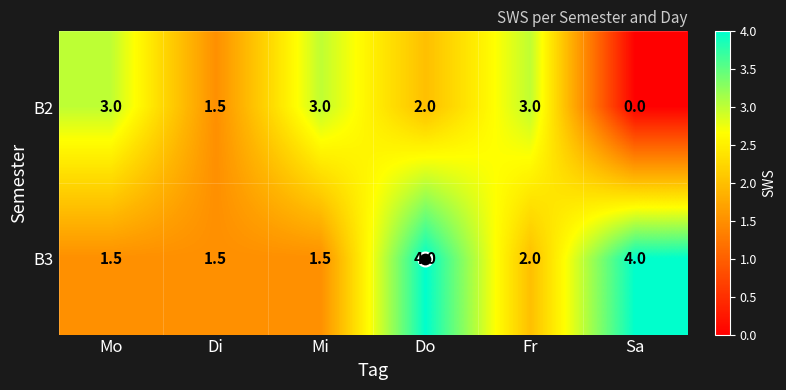

At which category is the sum across all series the highest?

Do